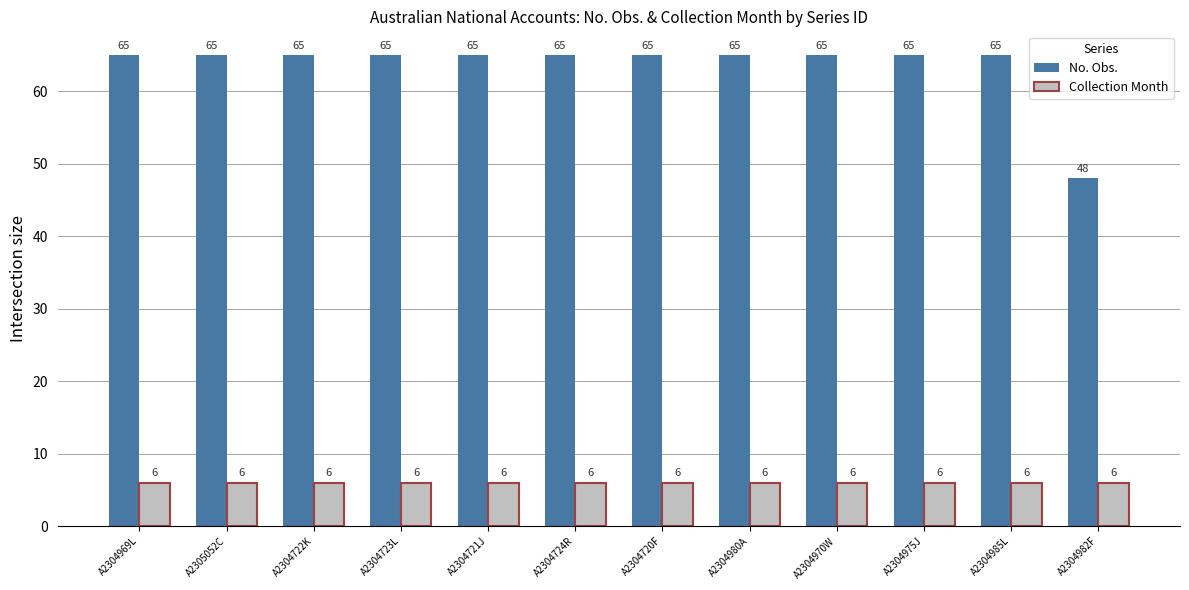

What is the sum of the No. Obs. values at A2304980A and A2304721J?

130